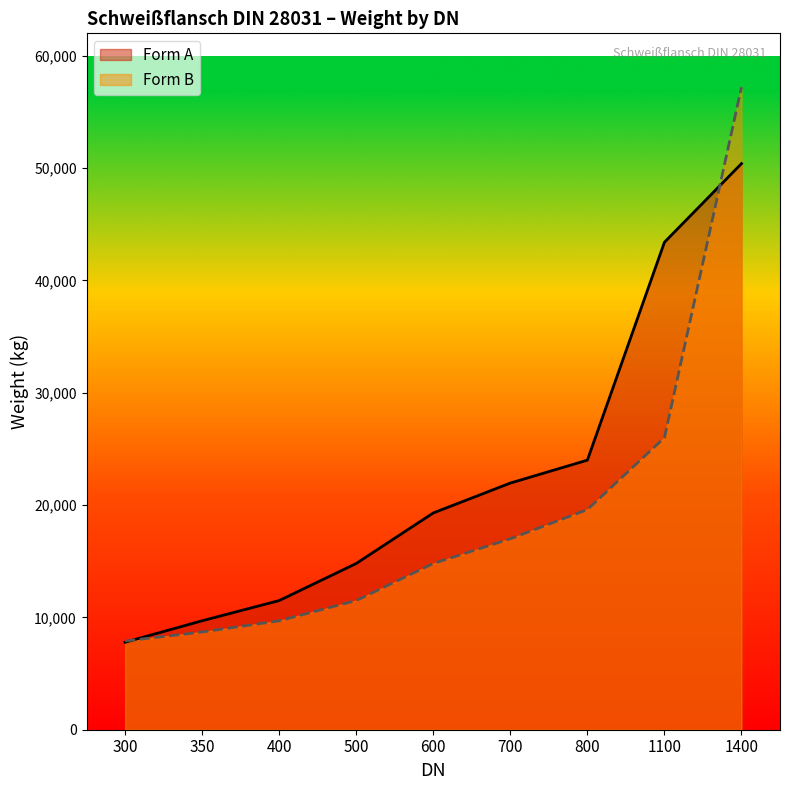

The Form B series shows 2576 at 400. True or false?

False